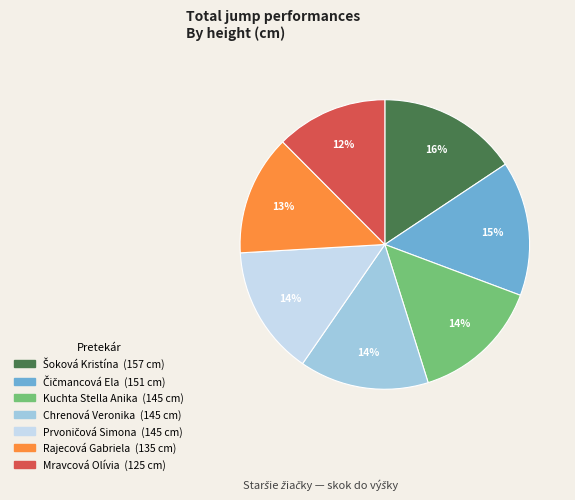

To the nearest percent, what is the average slice percentage?

14%